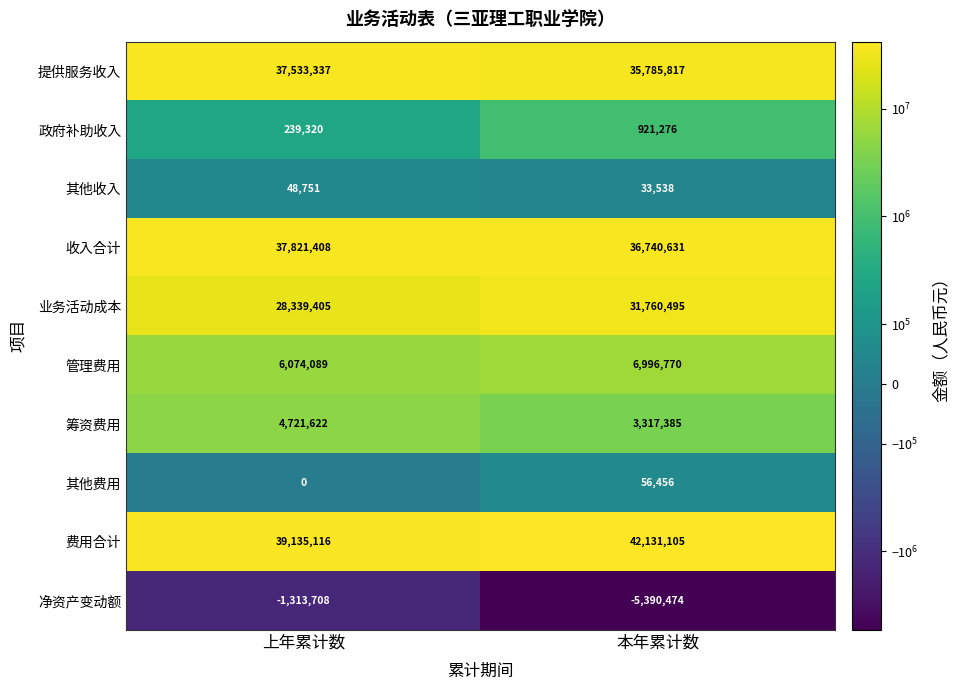

What is the sum of all 其他收入 values?

82289